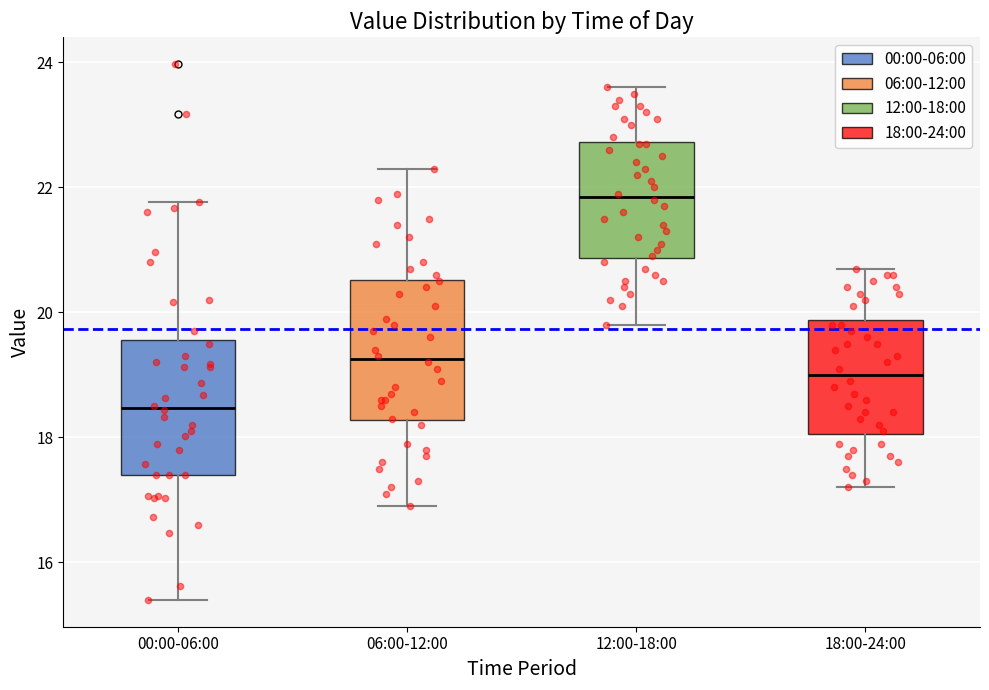

Reading left to right, transcribe this box plot: for each box, give where its median line is, the range the box spans, and where its two whiskers end, as read against the y-axis. The values are not printed on the chart, so give them approximately, as read against the axis.

00:00-06:00: median 18.4, box 17.4 to 19.6, whiskers 15.4 to 21.8
06:00-12:00: median 19.2, box 18.2 to 20.6, whiskers 17.0 to 22.4
12:00-18:00: median 21.8, box 20.8 to 22.8, whiskers 19.8 to 23.6
18:00-24:00: median 19.0, box 18.0 to 19.8, whiskers 17.2 to 20.8